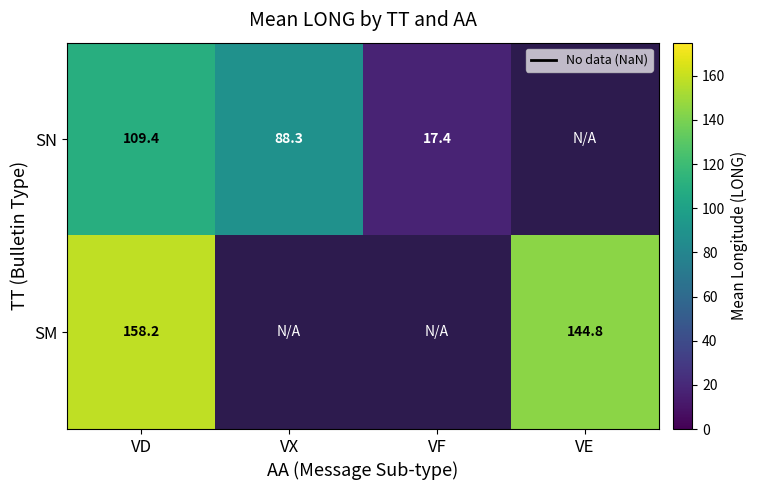

Read the SM value at VE.

144.8